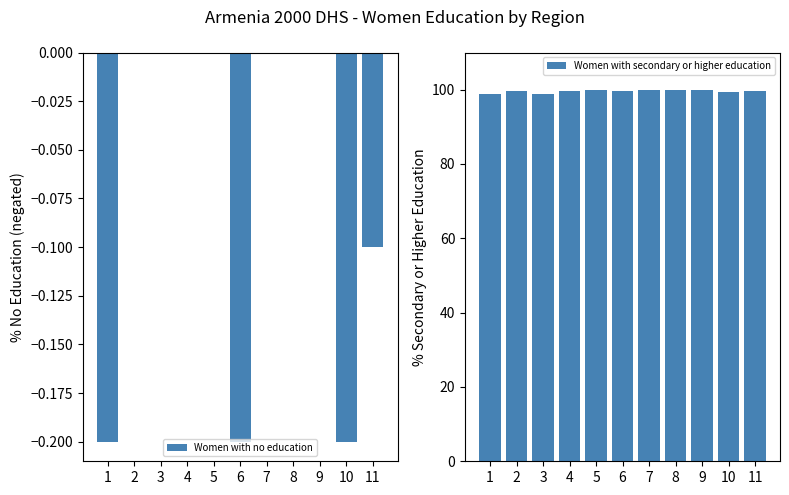

At how many categories does at least one series exceed 5?

11